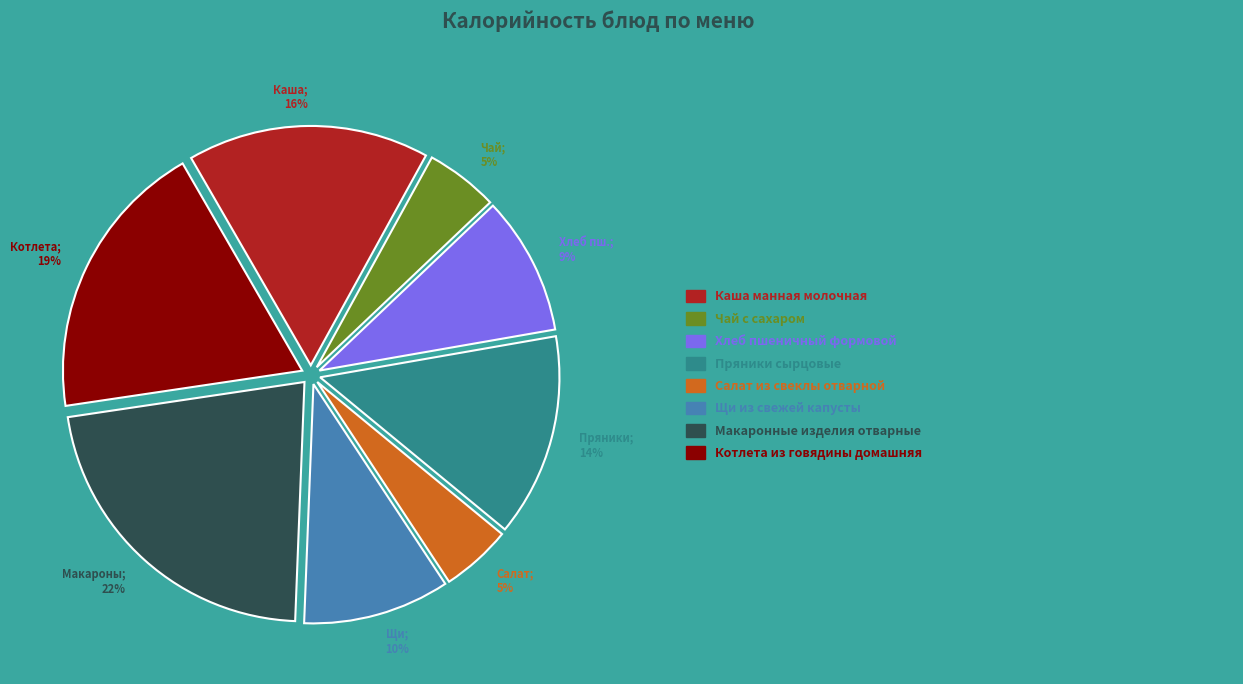

Approximately how many times larger is the value at Чай; 5% compared to Пряники; 14%?

0.4